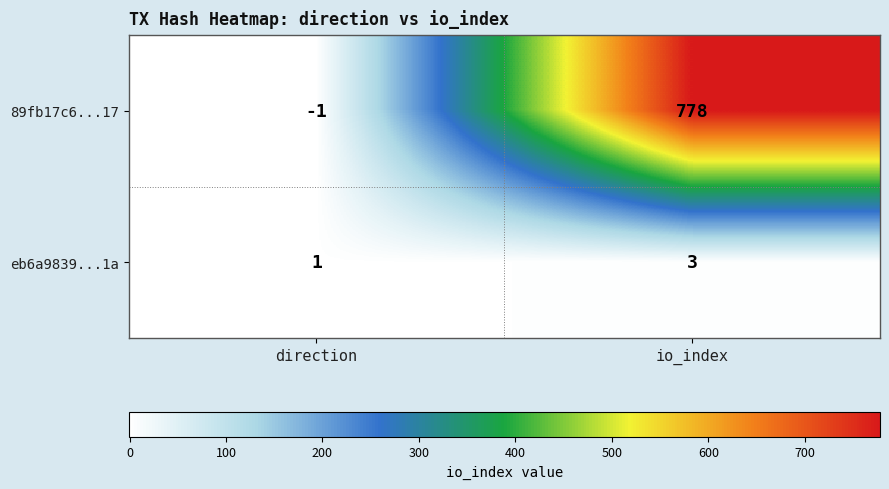

Which series has the largest total across all categories?

89fb17c6...17